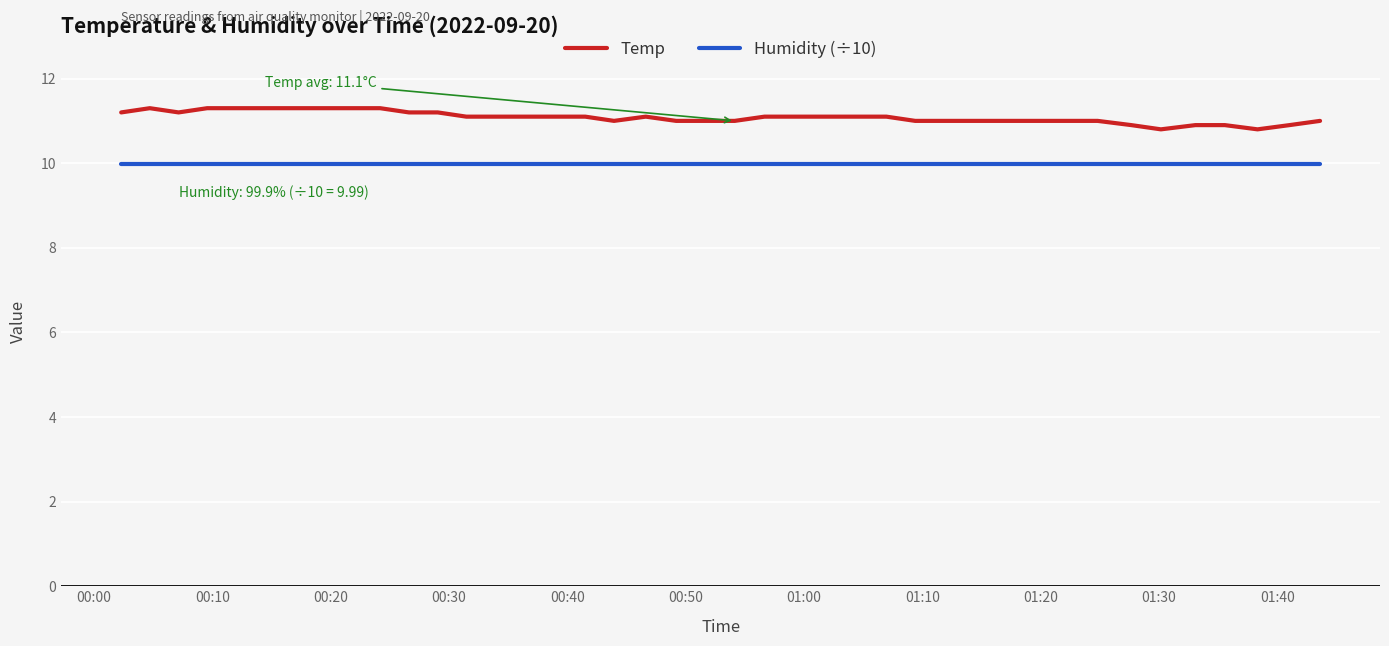

Which series has the widest spread of values?

Temp